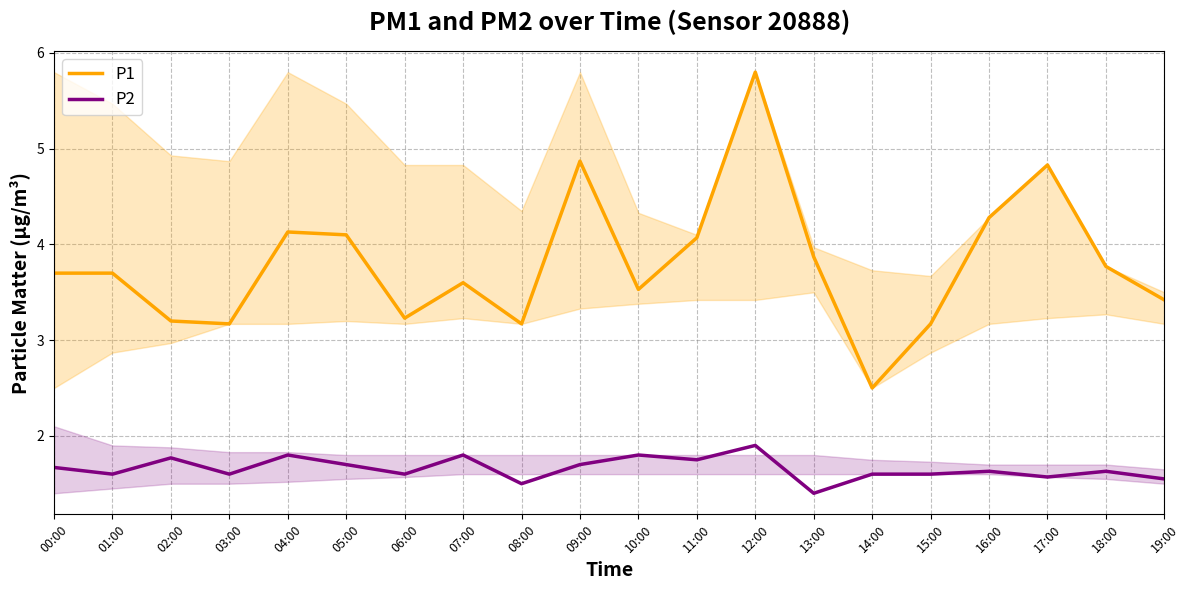

What is the difference between the highest and lowest values at 06:00?

1.6